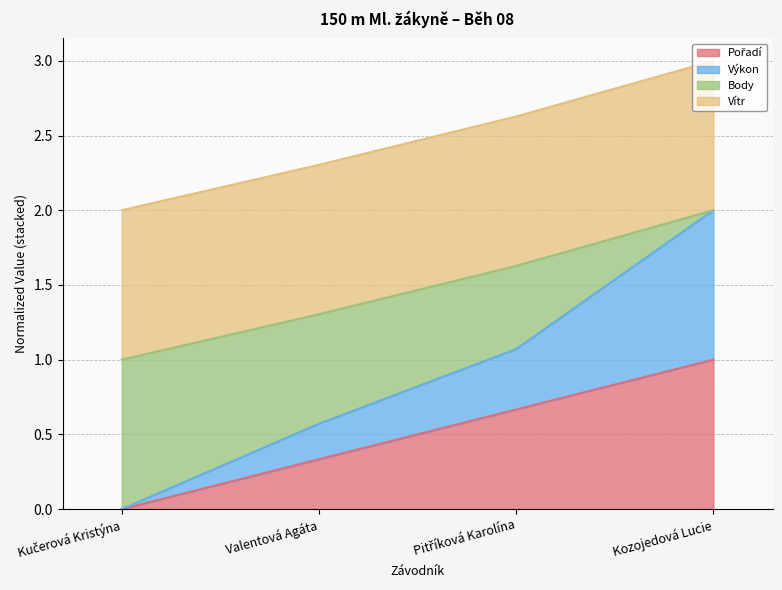

Rank the categories by Pořadí value from highest to lowest.

Kozojedová Lucie, Pitříková Karolína, Valentová Agáta, Kučerová Kristýna